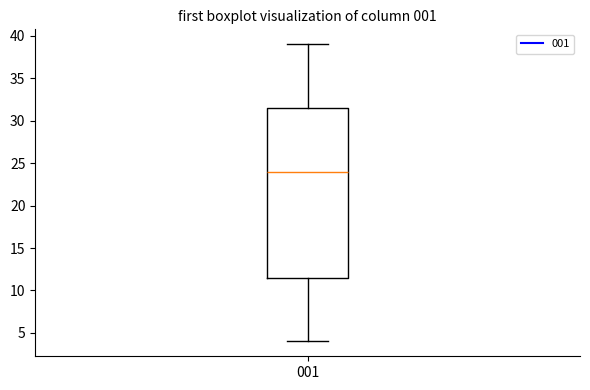

Transcribe this box plot: give where the median line is, the range the box spans, and where the two whiskers end, as read against the y-axis. The values are not printed on the chart, so give them approximately, as read against the axis.

median 24.0, box 11.5 to 31.5, whiskers 4.0 to 39.0